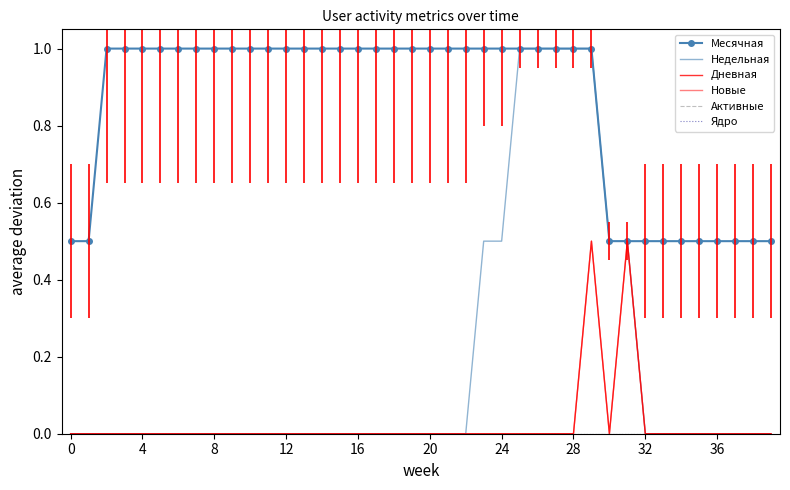

At which category is the sum across all series the highest?

29